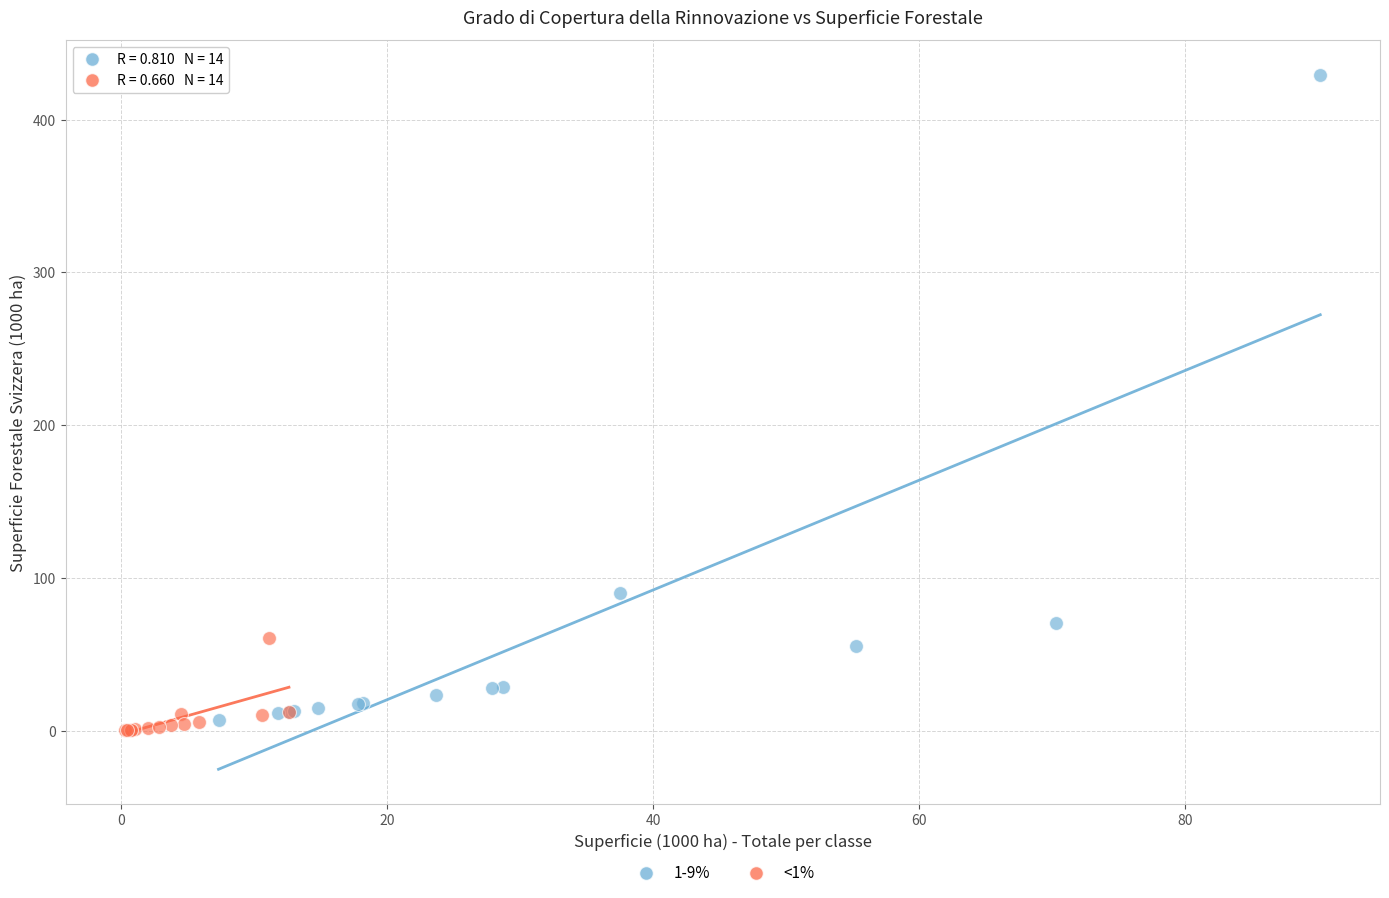

Which series has the largest Y range (max minus min)?

1-9%